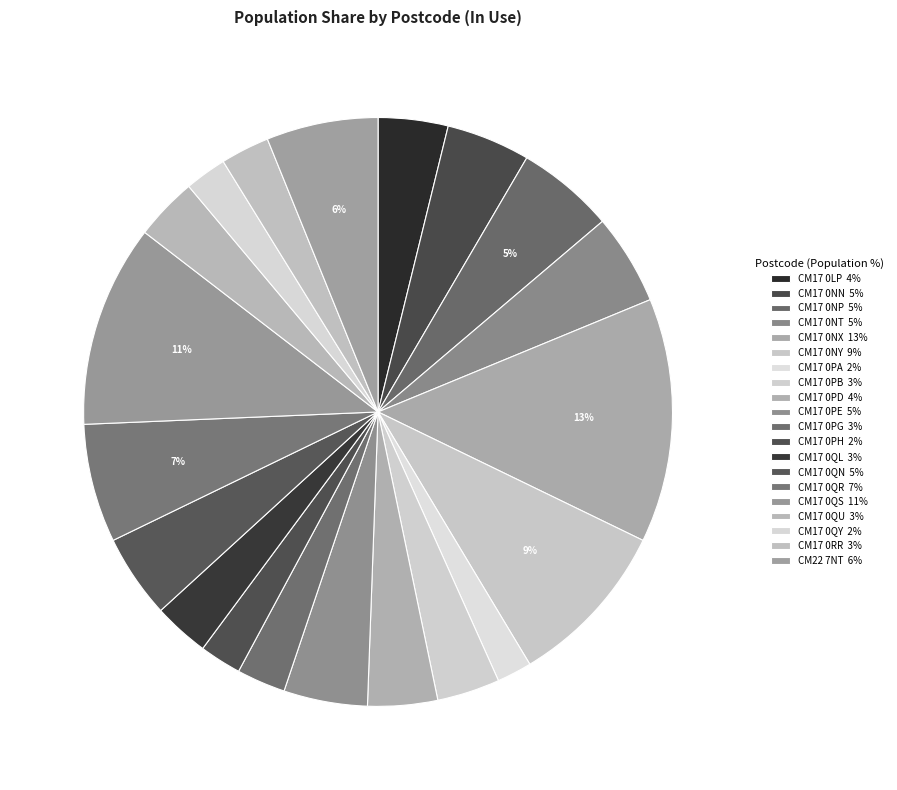

Do CM17 0QL and CM17 0QR together represent more than half of the pie?

No